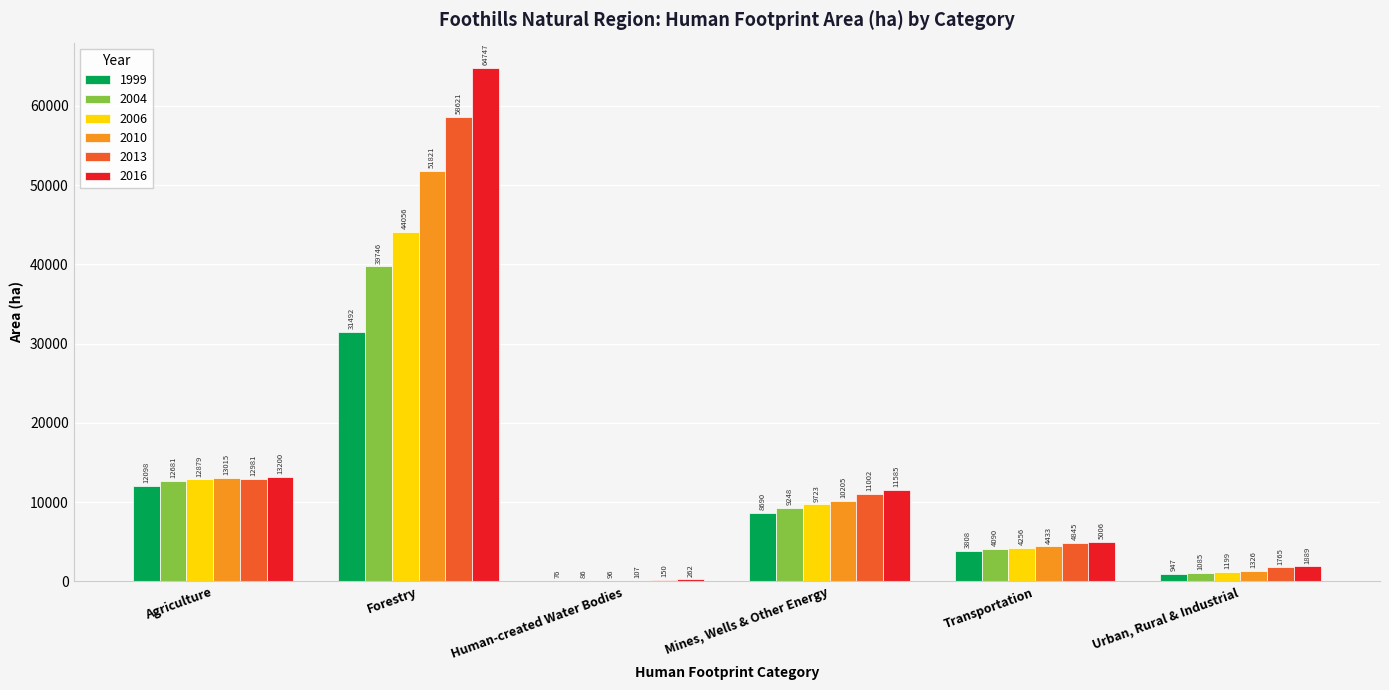

What is the approximate value of 2004 at Human-created Water Bodies?

86.2